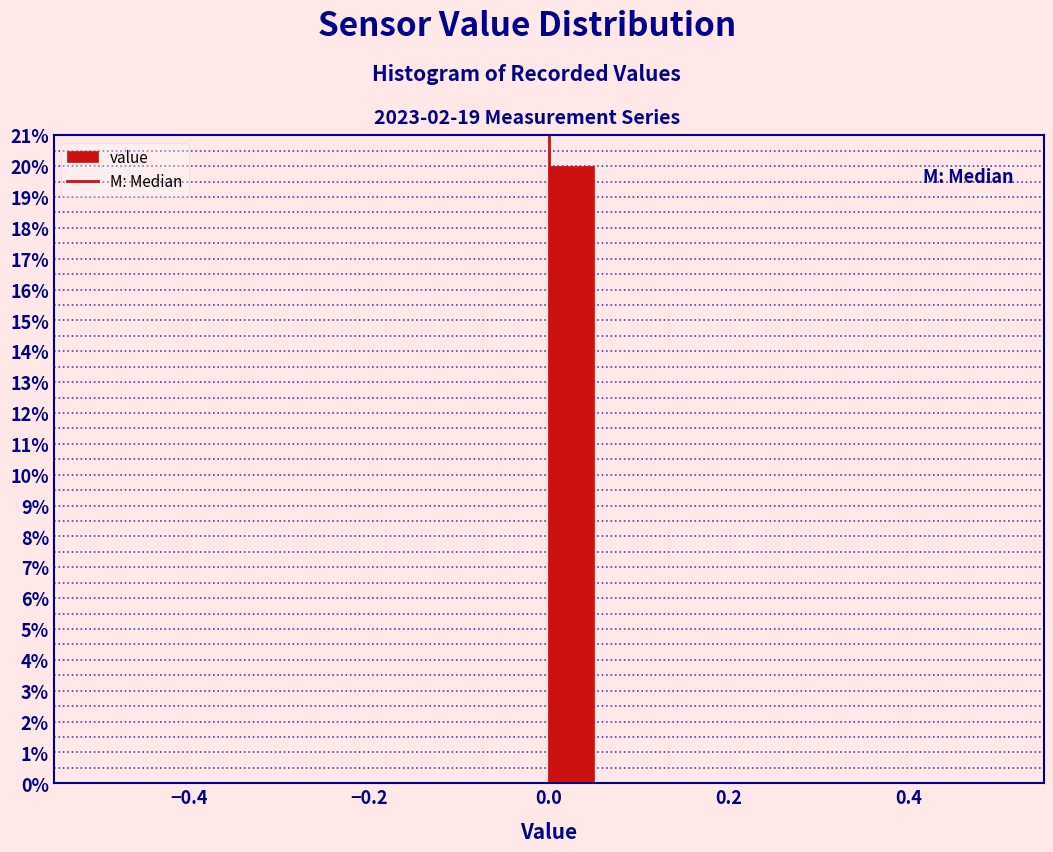

Around what value on the x-axis is the tallest bar? Give the approximate position of its centre, as read against the axis.

0.02